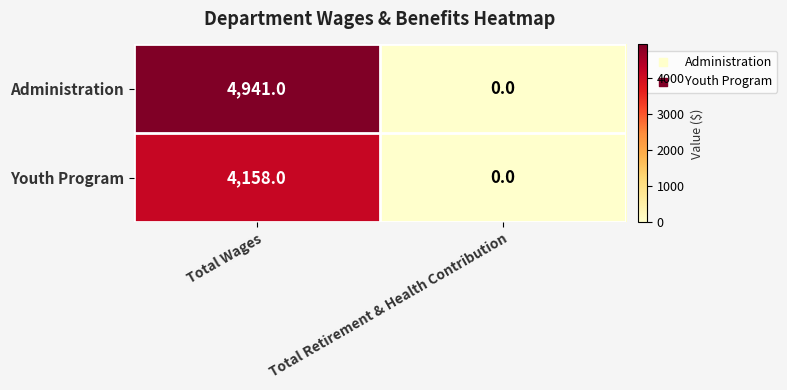

List the series in order of their overall mean, highest first.

Administration, Youth Program